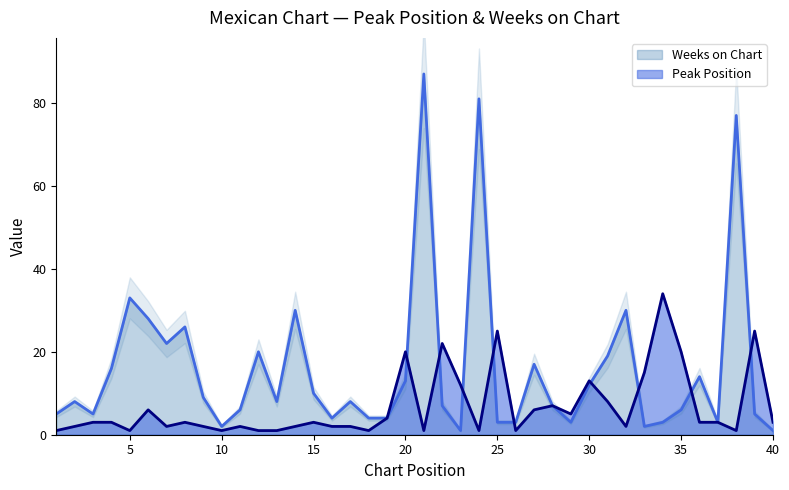

How many times do Peak Position and Weeks on Chart cross each other?

9